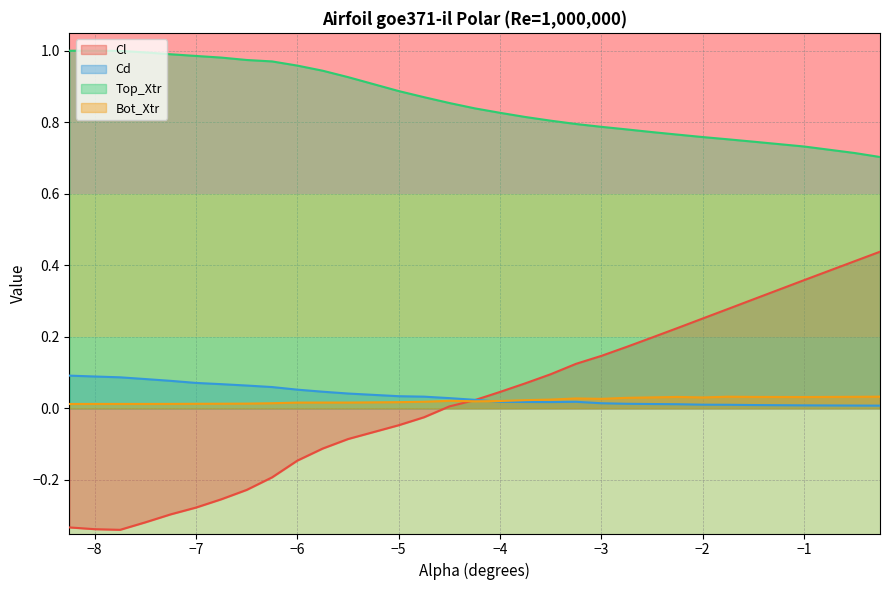

Rank the series by their maximum value, from highest to lowest.

Top_Xtr, Cl, Cd, Bot_Xtr